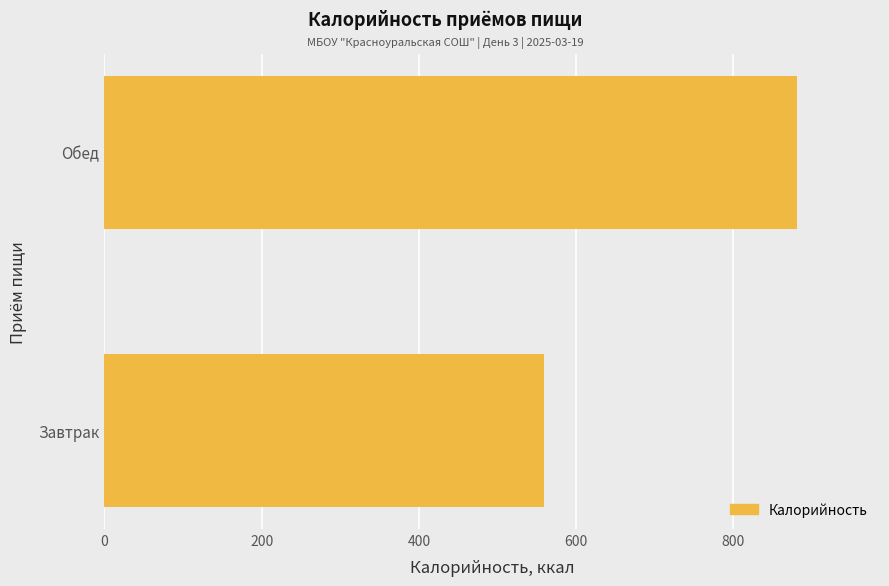

What is the greatest value displayed?

880.8